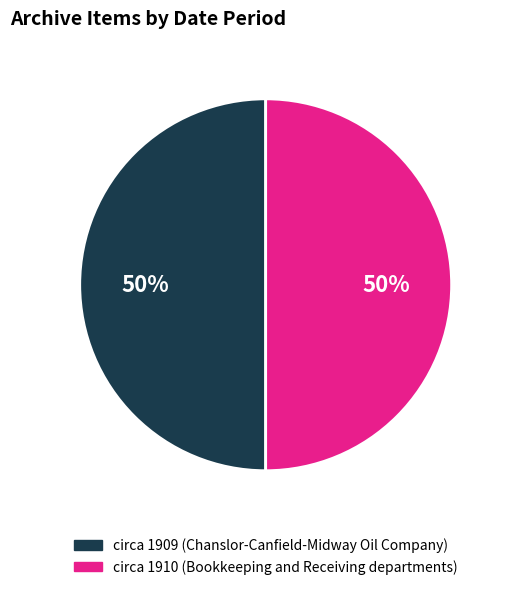

To the nearest percent, what is the average slice percentage?

50%